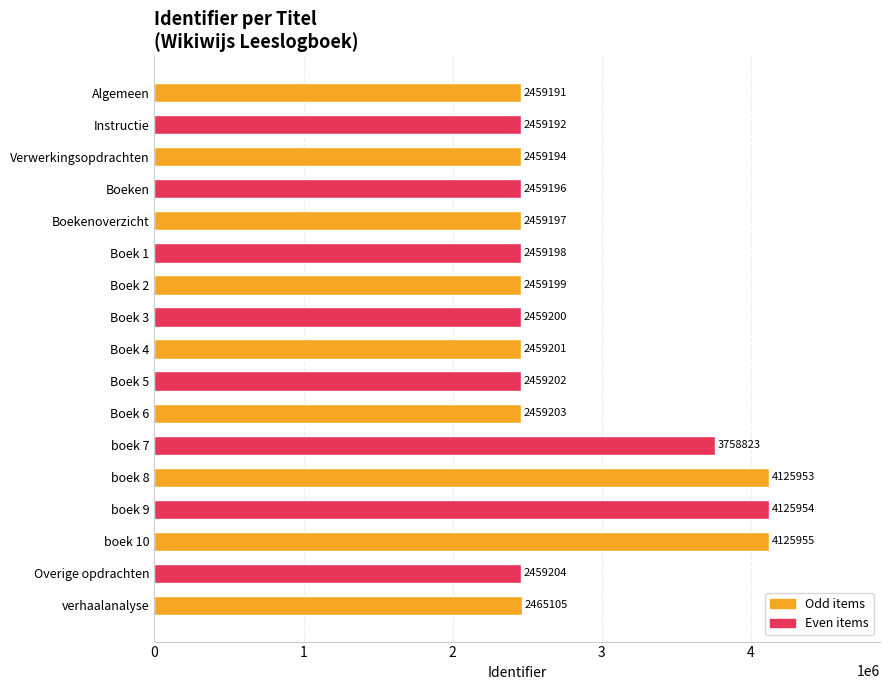

Does the chart contain any negative values?

No